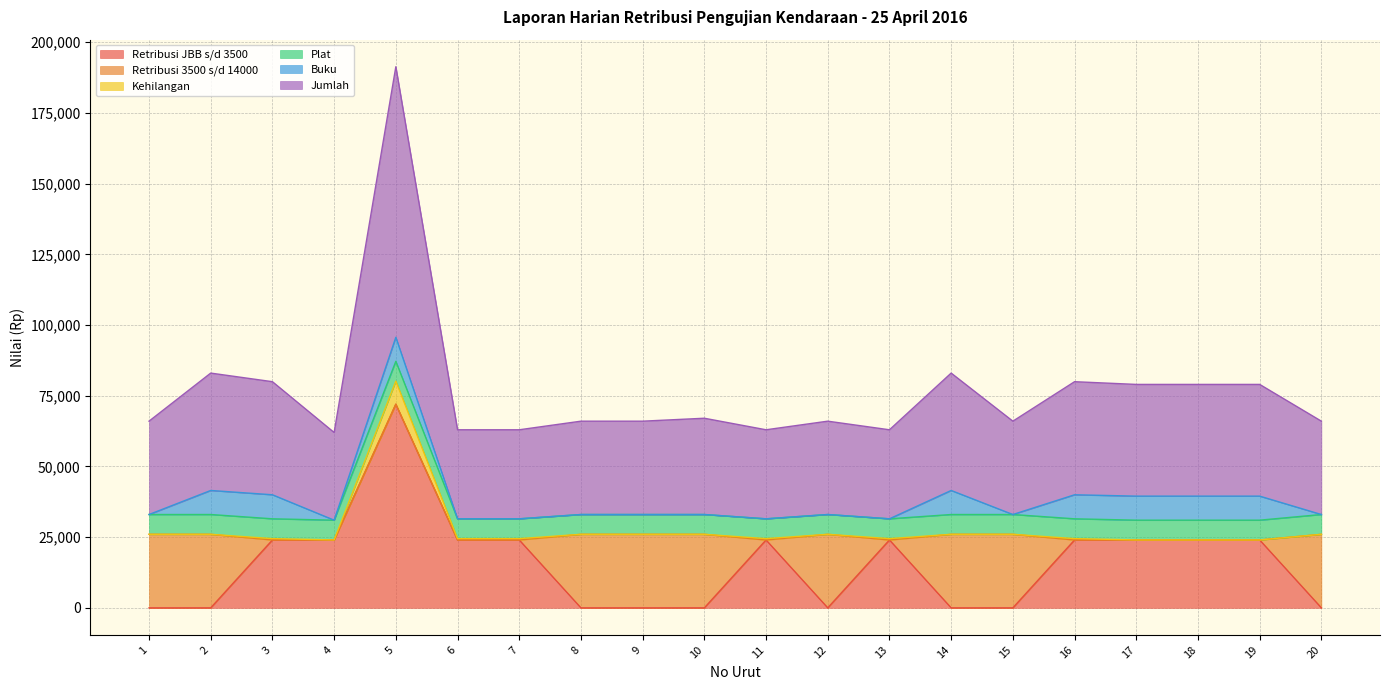

At which category is the sum across all series the highest?

5